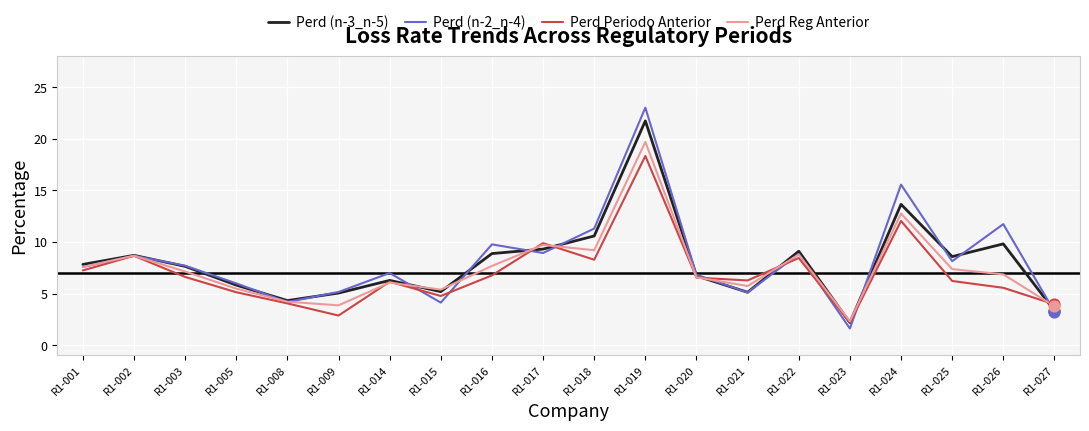

What are all the series names shown in the legend?

Perd (n-3_n-5), Perd (n-2_n-4), Perd Periodo Anterior, Perd Reg Anterior